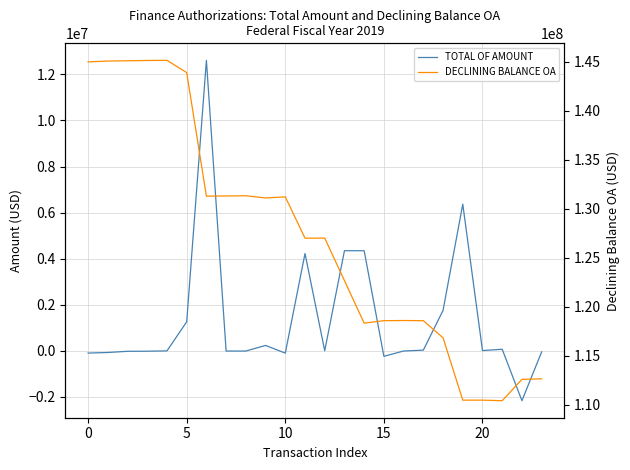

Is the value of DECLINING BALANCE OA at 22 greater than the value of TOTAL OF AMOUNT at −5?

Yes